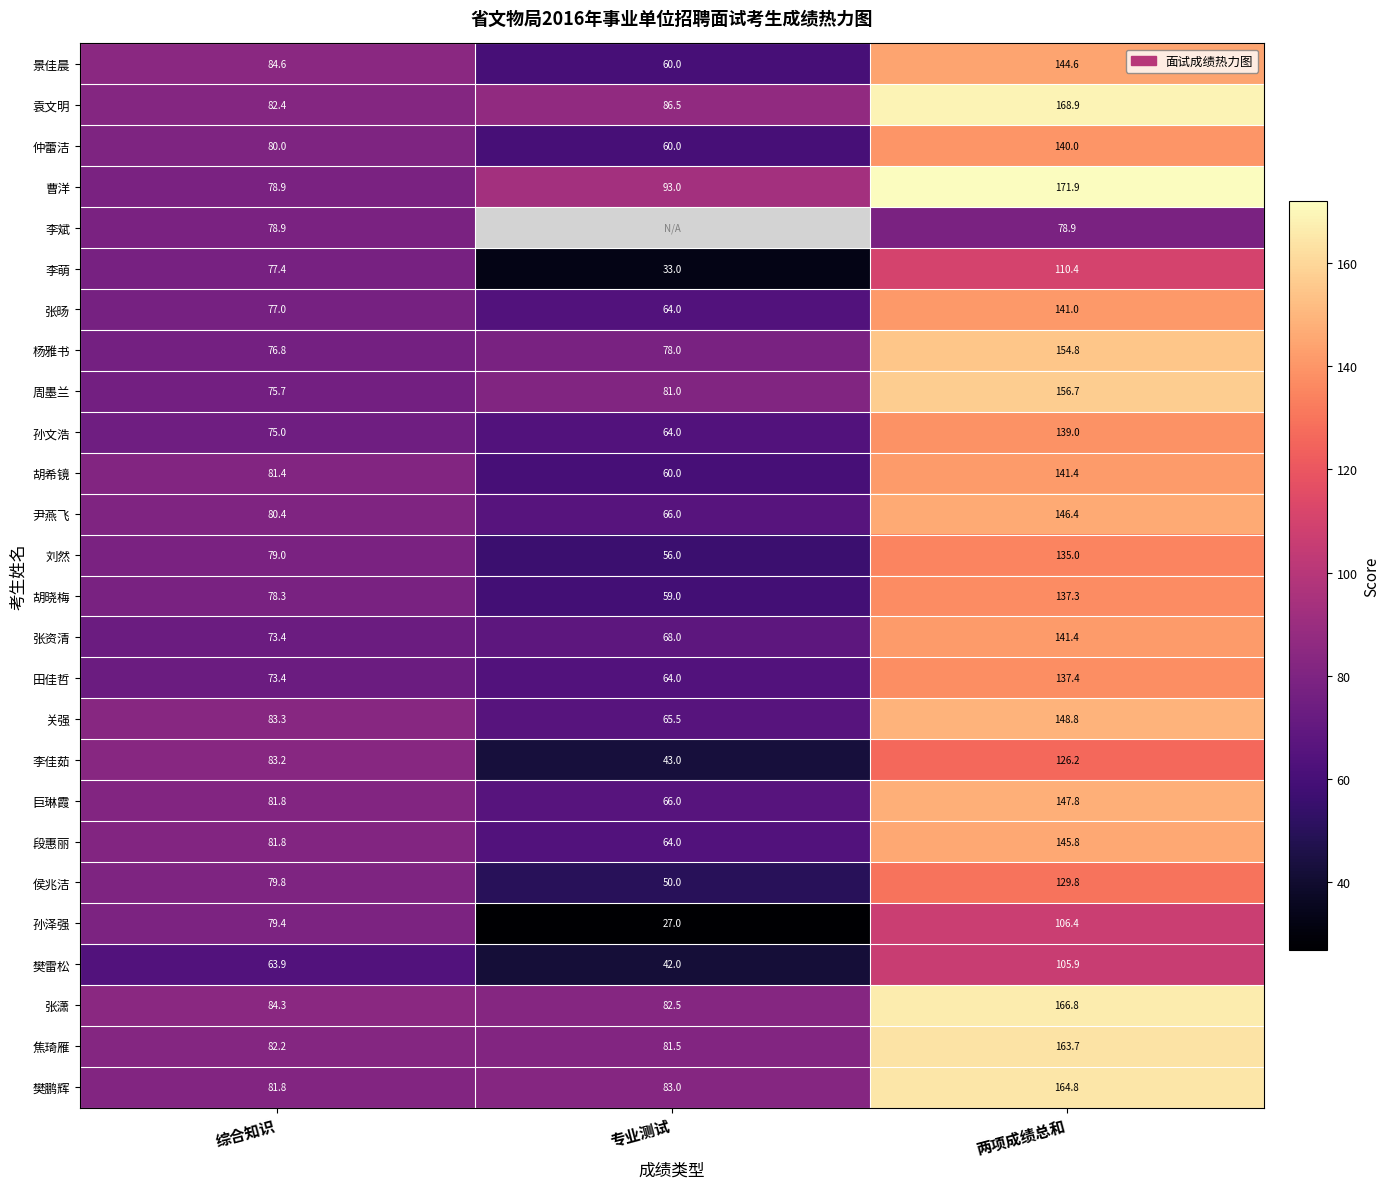

Where is 关强 nearest to the value 107?

综合知识